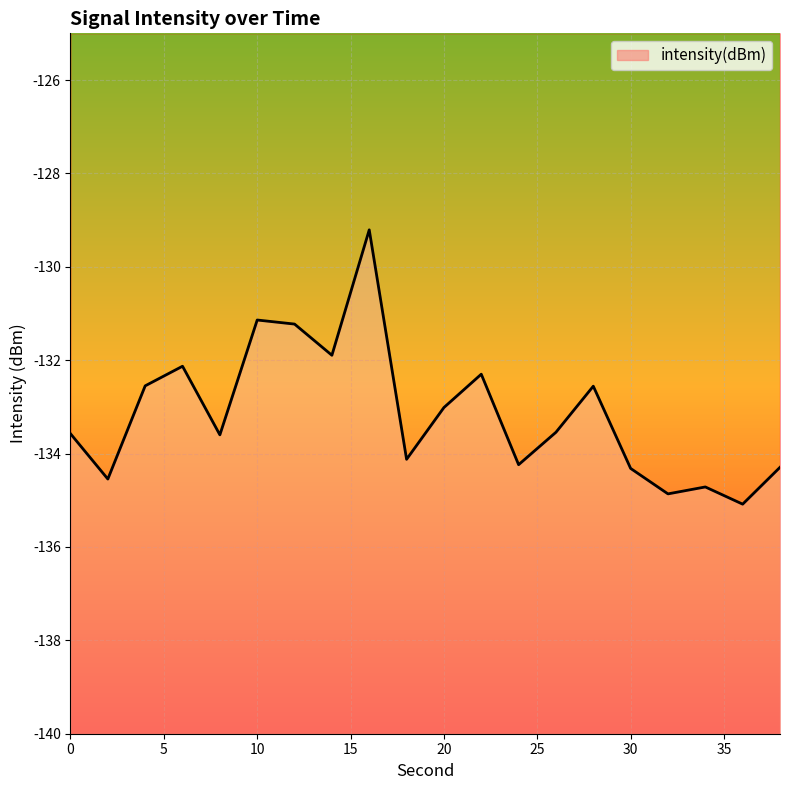

Between 2 and 8, which is larger?

8